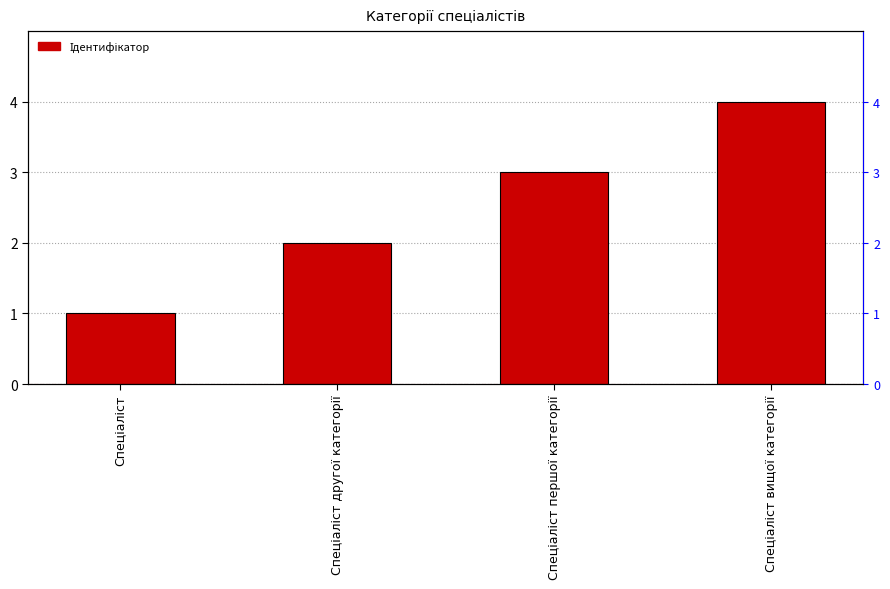

Which label corresponds to the largest value in the chart?

Спеціаліст вищої категорії